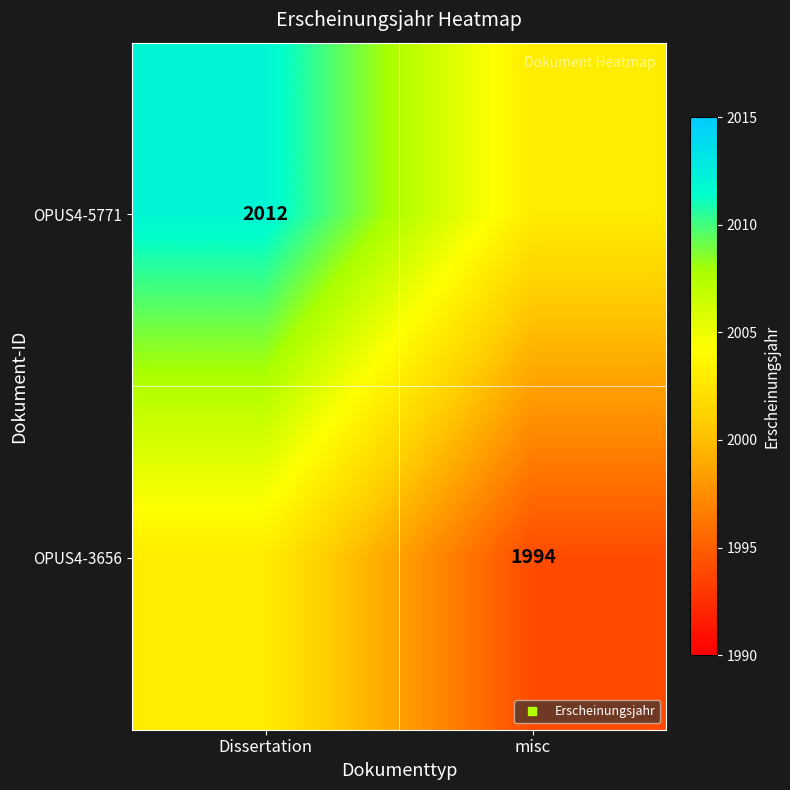

What is the greatest value displayed?

2012